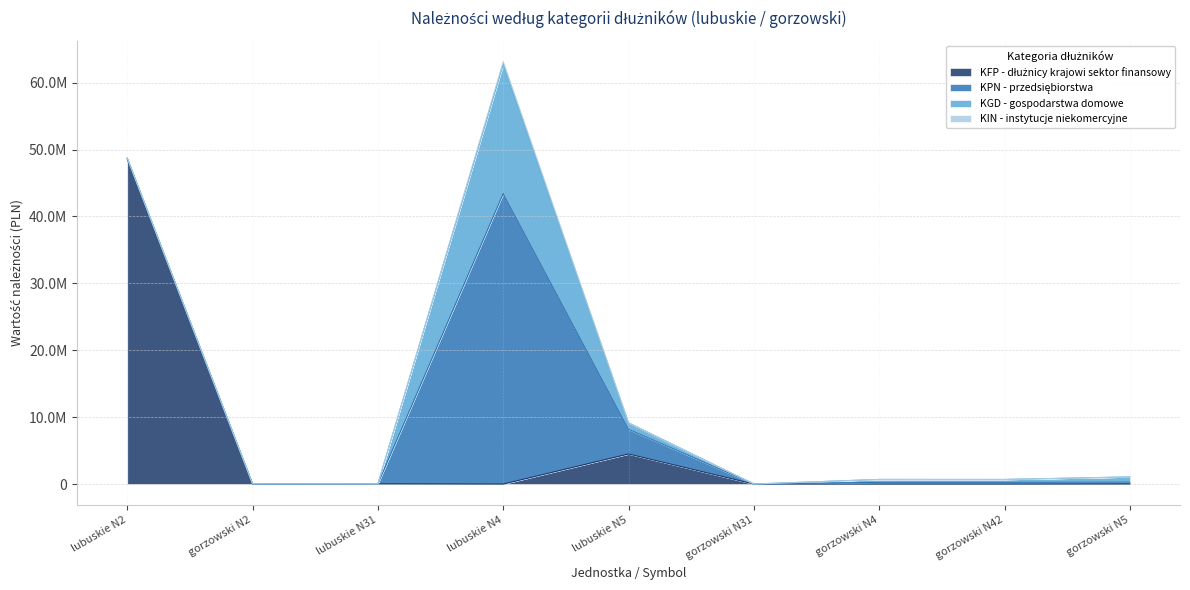

At gorzowski N5, list the series in order from smallest to largest.

KIN - instytucje niekomercyjne, KFP - dłużnicy krajowi sektor finansowy, KPN - przedsiębiorstwa, KGD - gospodarstwa domowe